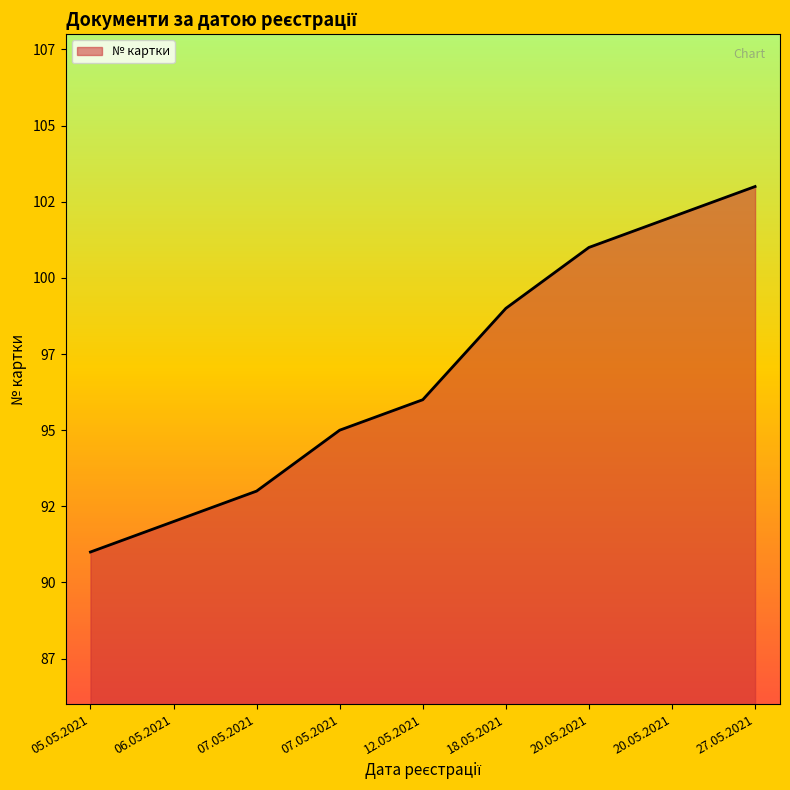

At which category does the chart reach its minimum across all series?

05.05.2021